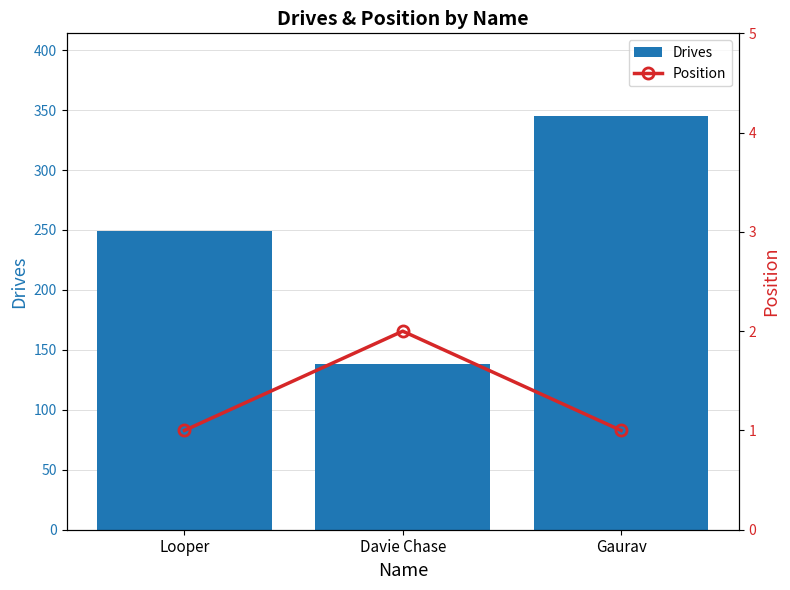

How many categories are shown in the chart?

3